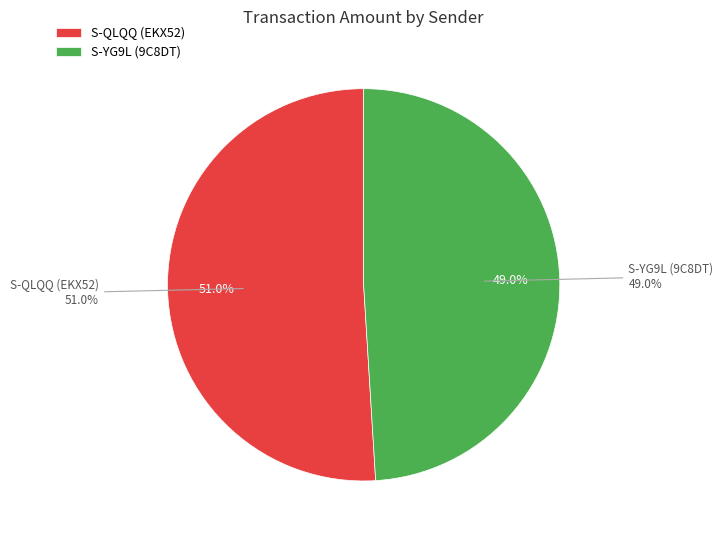

What is the largest slice in the pie chart?

S-QLQQ-G28K-JSJG-EKX52